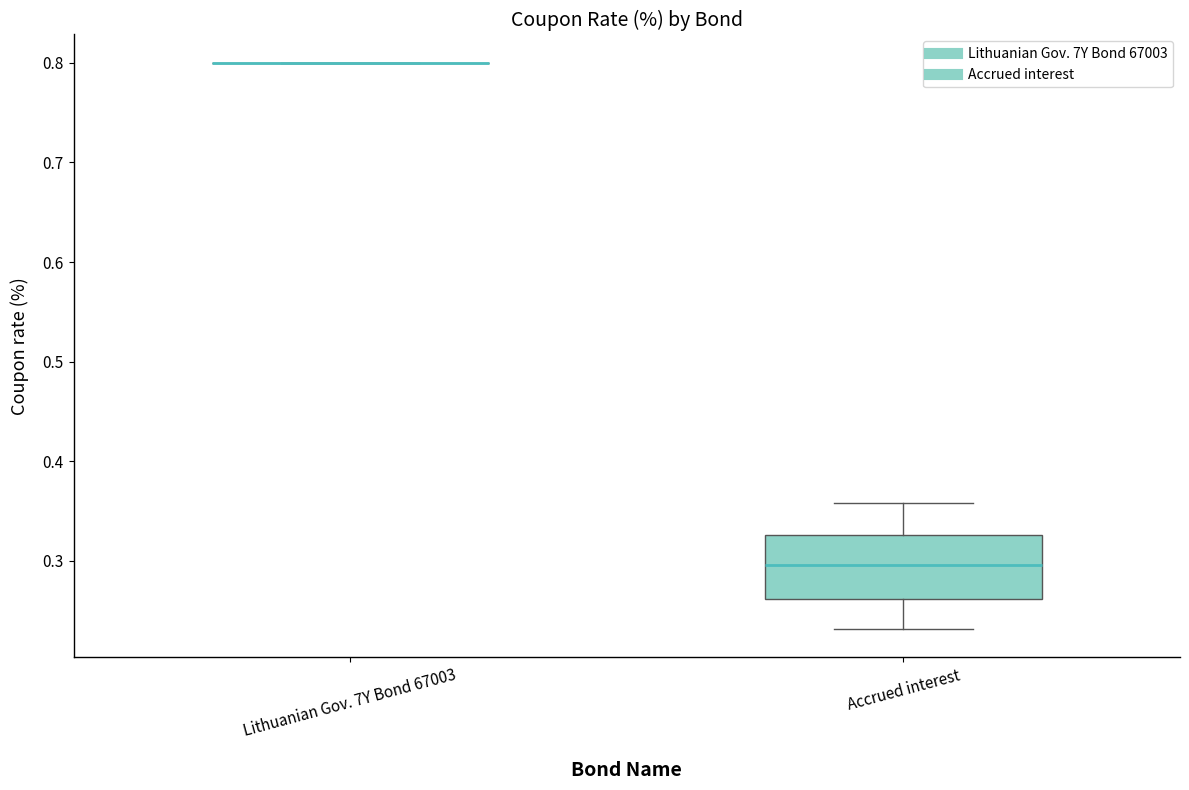

Where does the lower whisker of the box for Accrued interest end on the y-axis? The values are not printed on the chart, so give them approximately, as read against the axis.

0.23